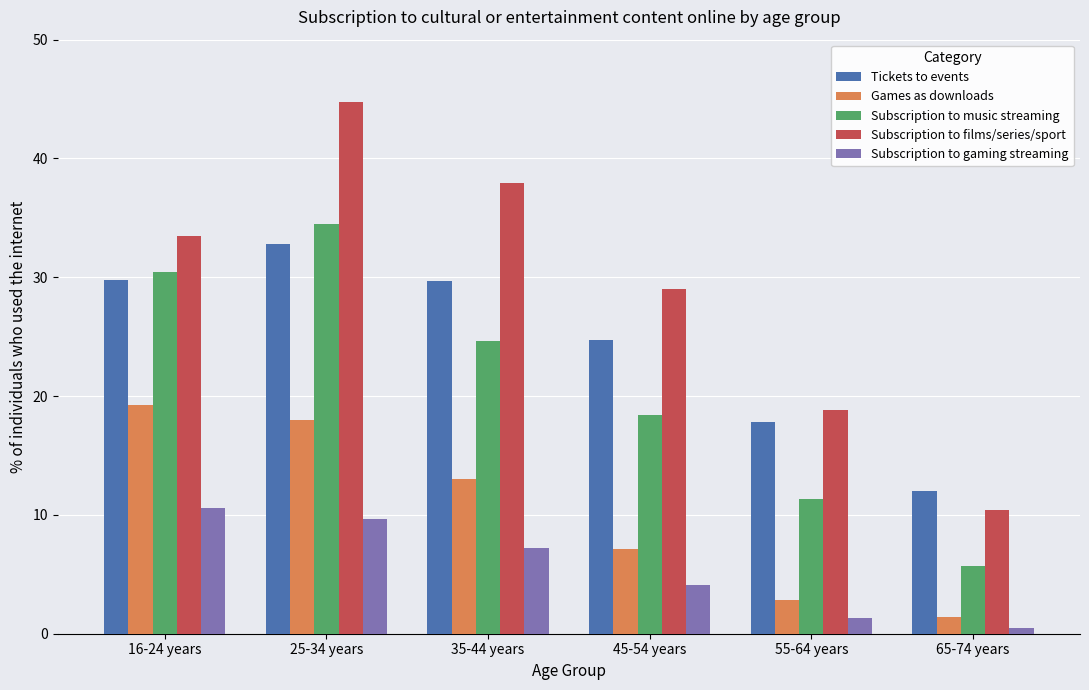

What is the difference between the Subscription to gaming streaming values at 35-44 years and 25-34 years?

2.4